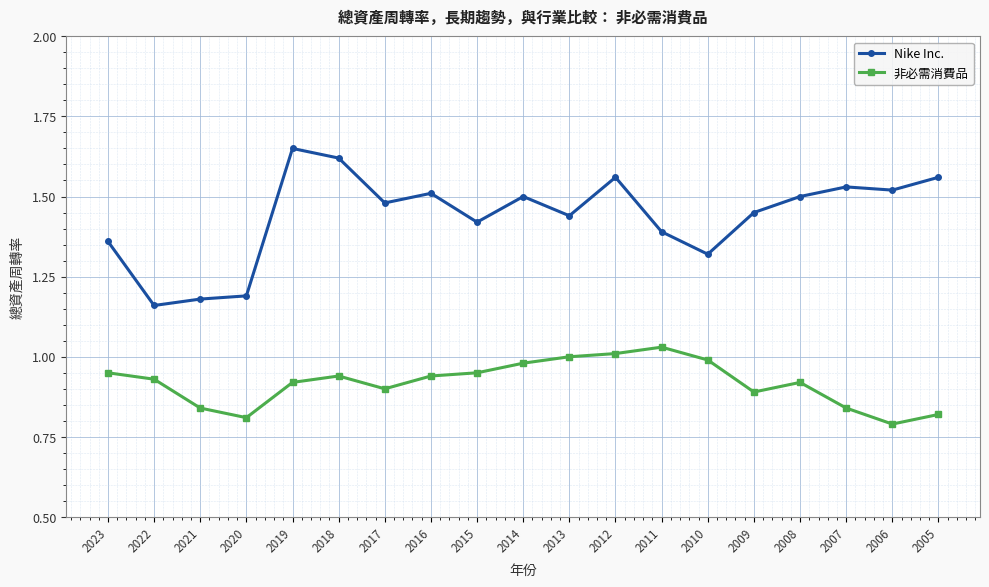

Where is the first local minimum for Nike Inc.?

2022